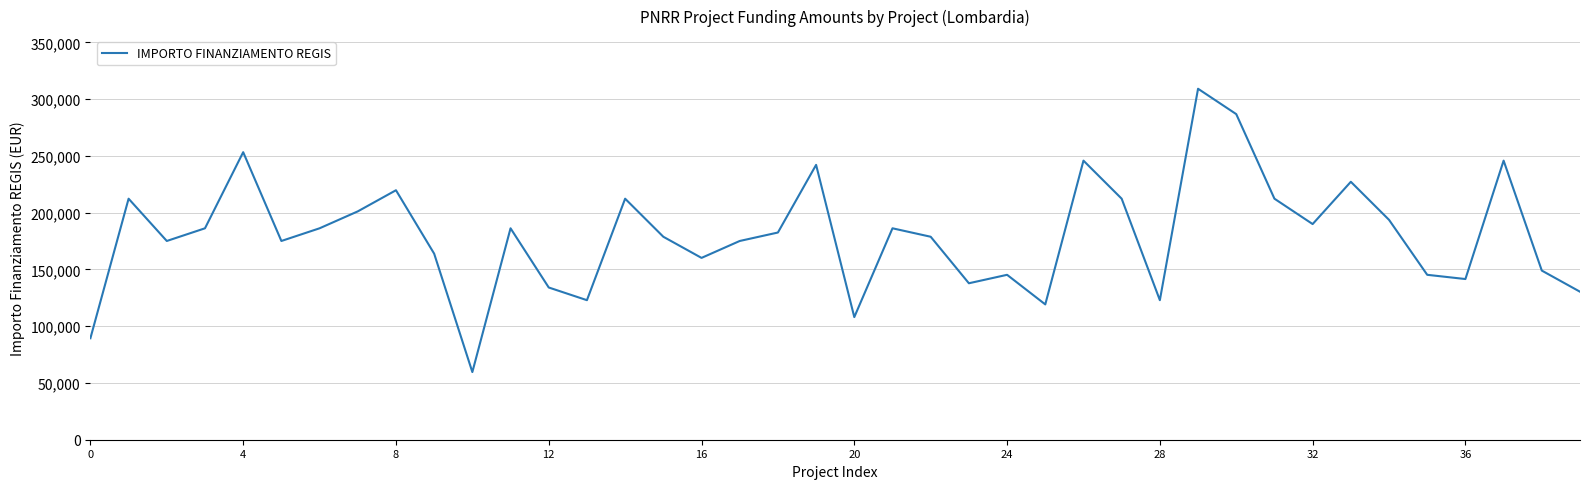

What is the smallest value displayed?

59613.0